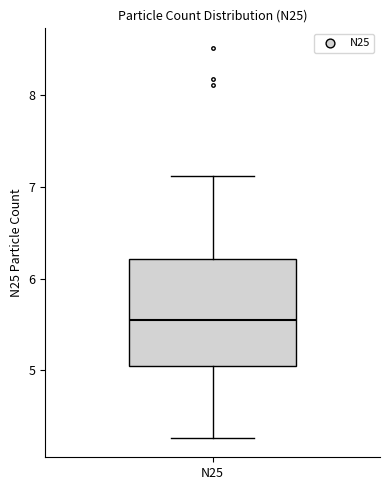

Transcribe this box plot: give where the median line is, the range the box spans, and where the two whiskers end, as read against the y-axis. The values are not printed on the chart, so give them approximately, as read against the axis.

median 5.5, box 5.0 to 6.2, whiskers 4.3 to 7.1